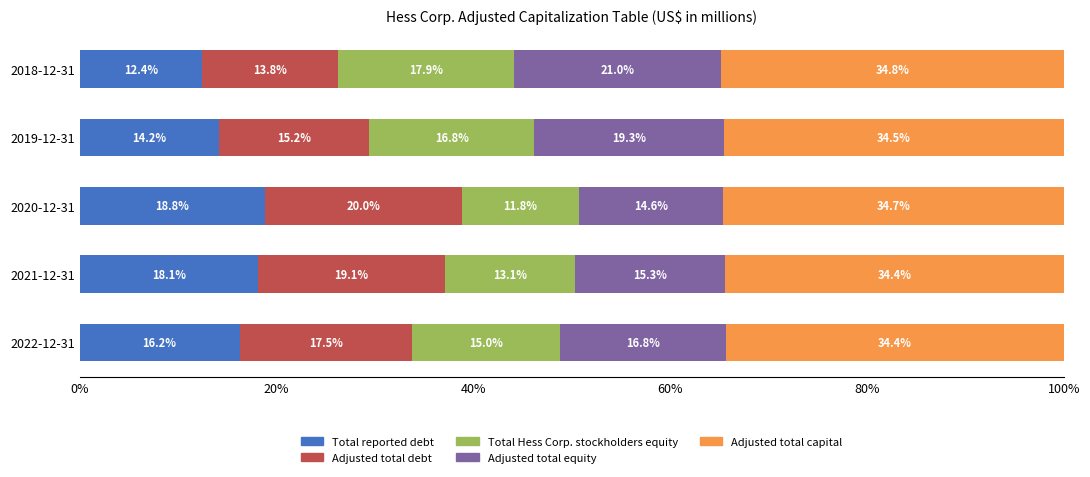

What is the total value across all series at 2019-12-31?

100.0